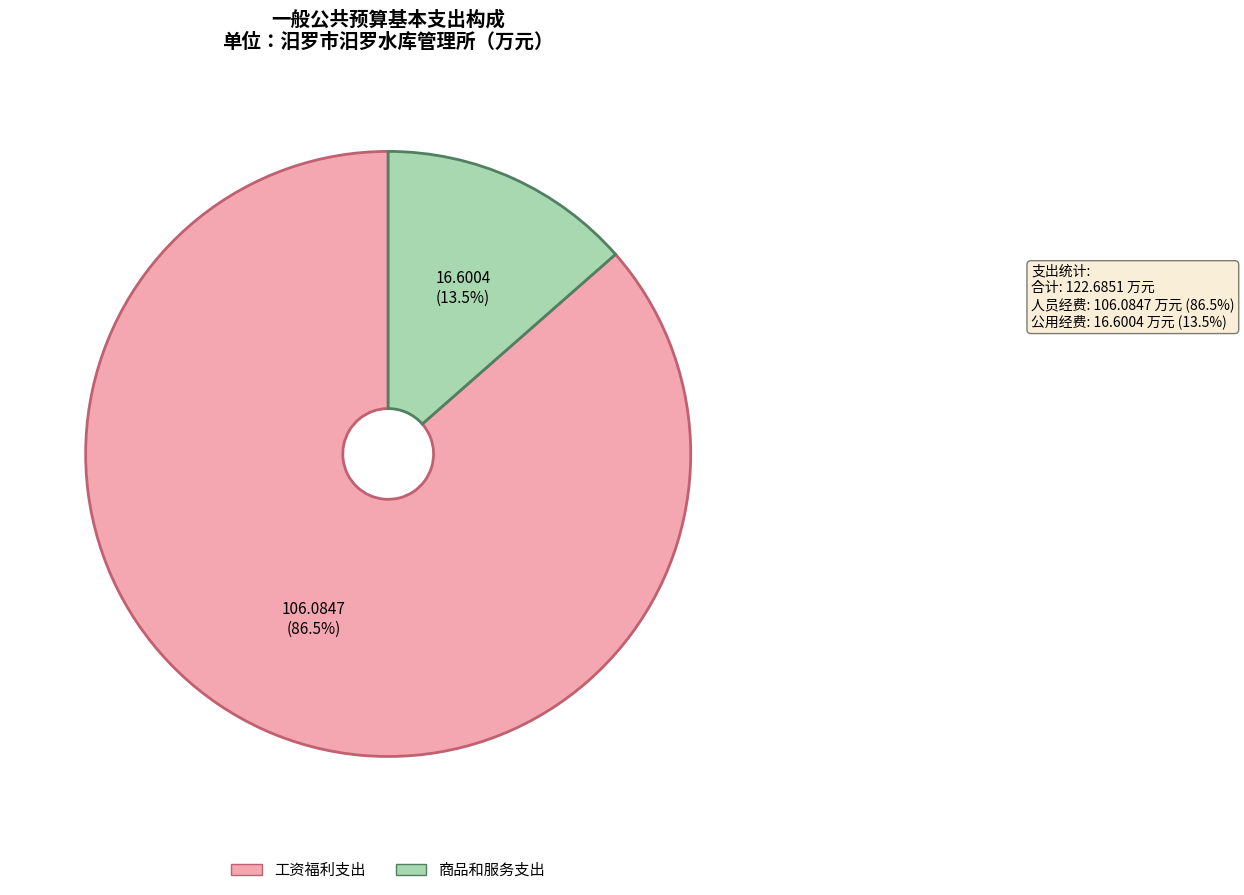

Does any single category account for the majority?

Yes